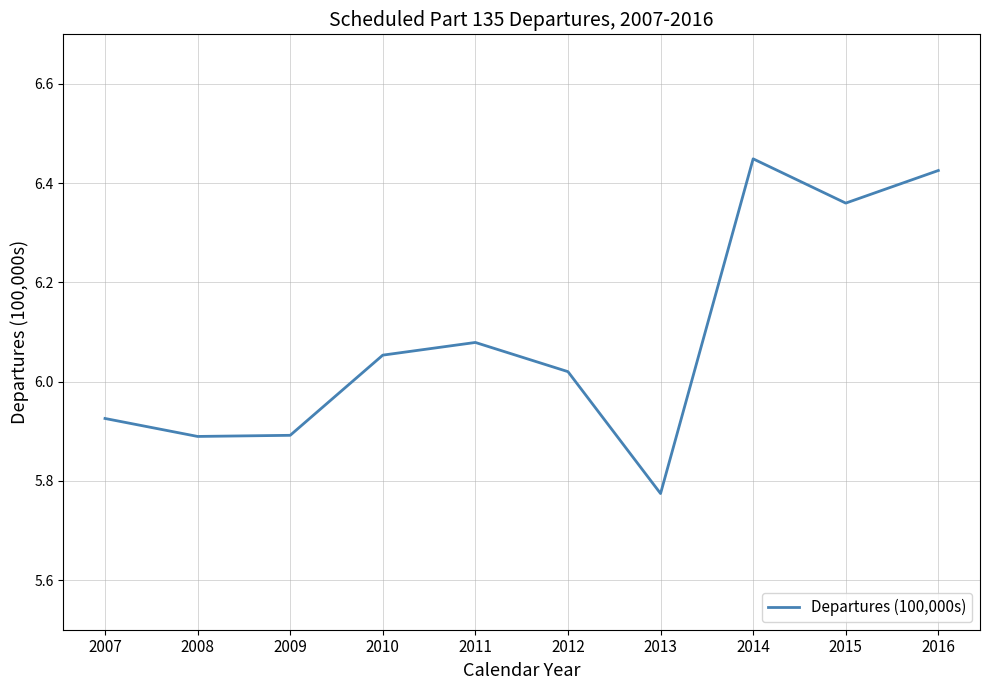

Which has a higher value, 2014 or 2008?

2014